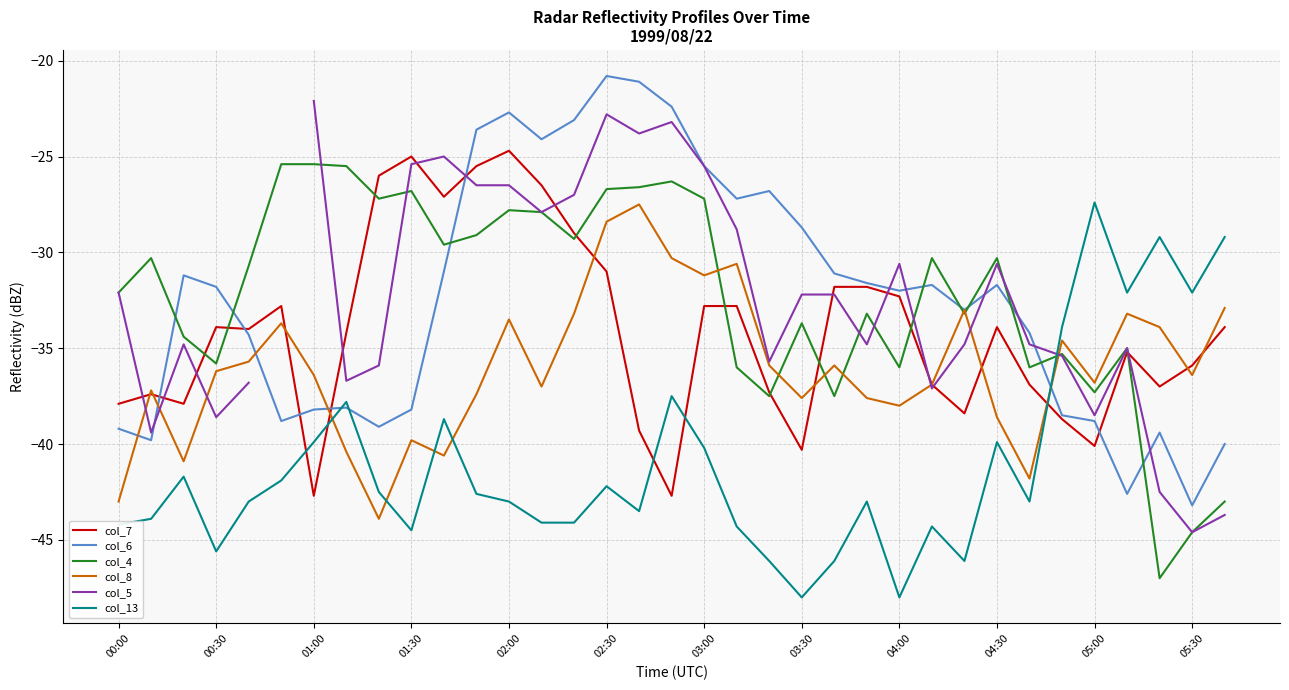

Is it true that col_13 equals -39.9 at 01:00?

True